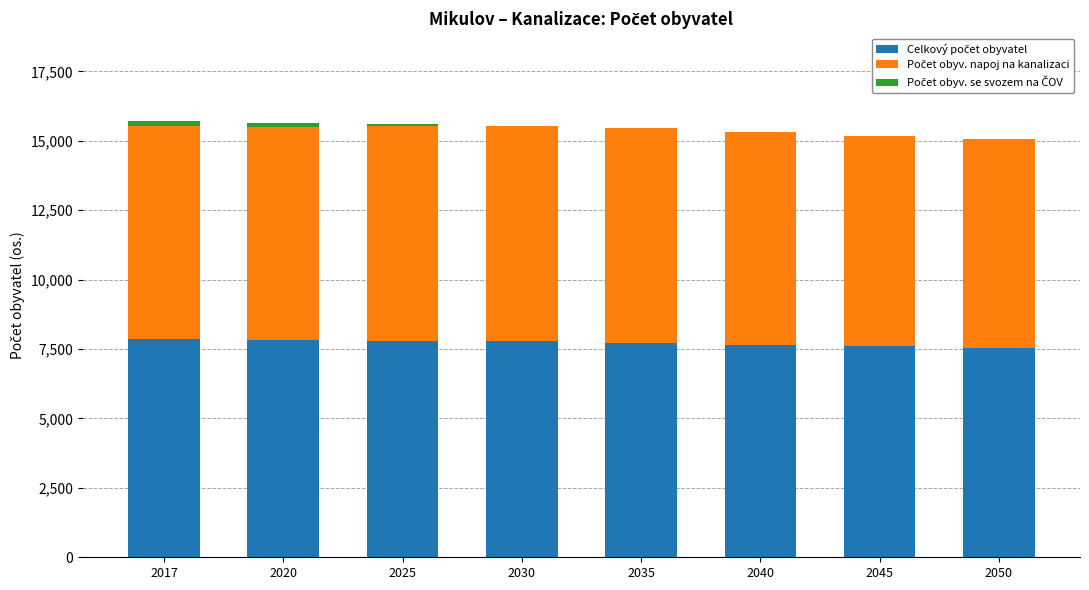

What is the total value across all series at 2035?

15448